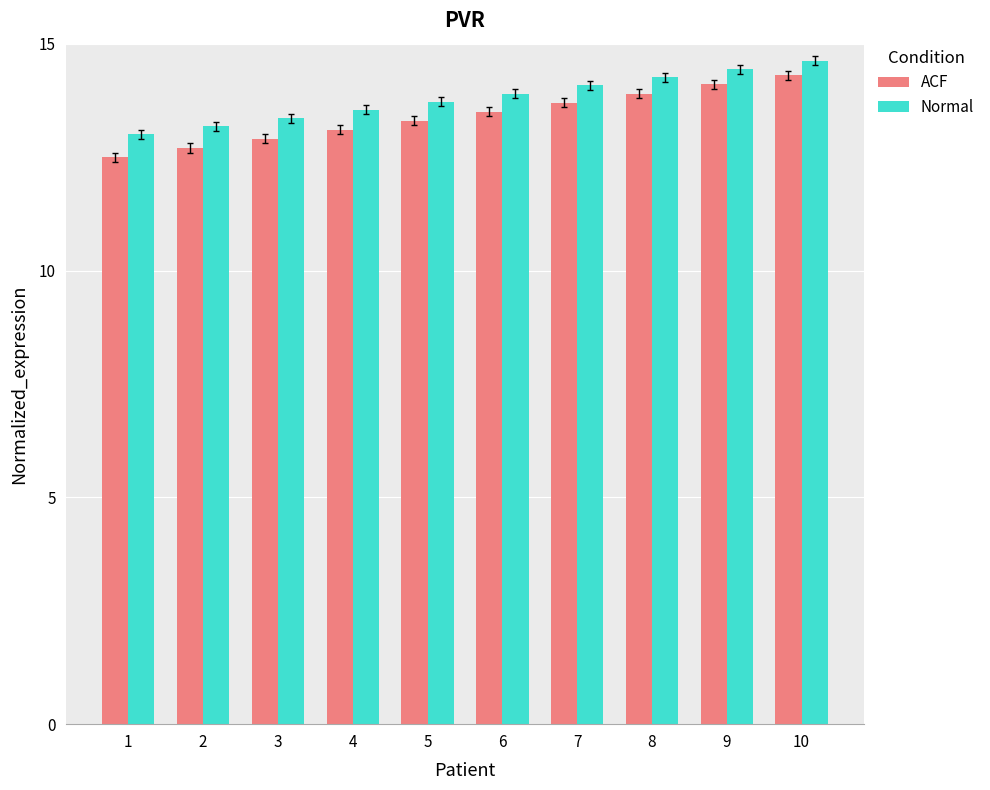

What is the value of the Normal bar at the 3rd from the left?

13.4